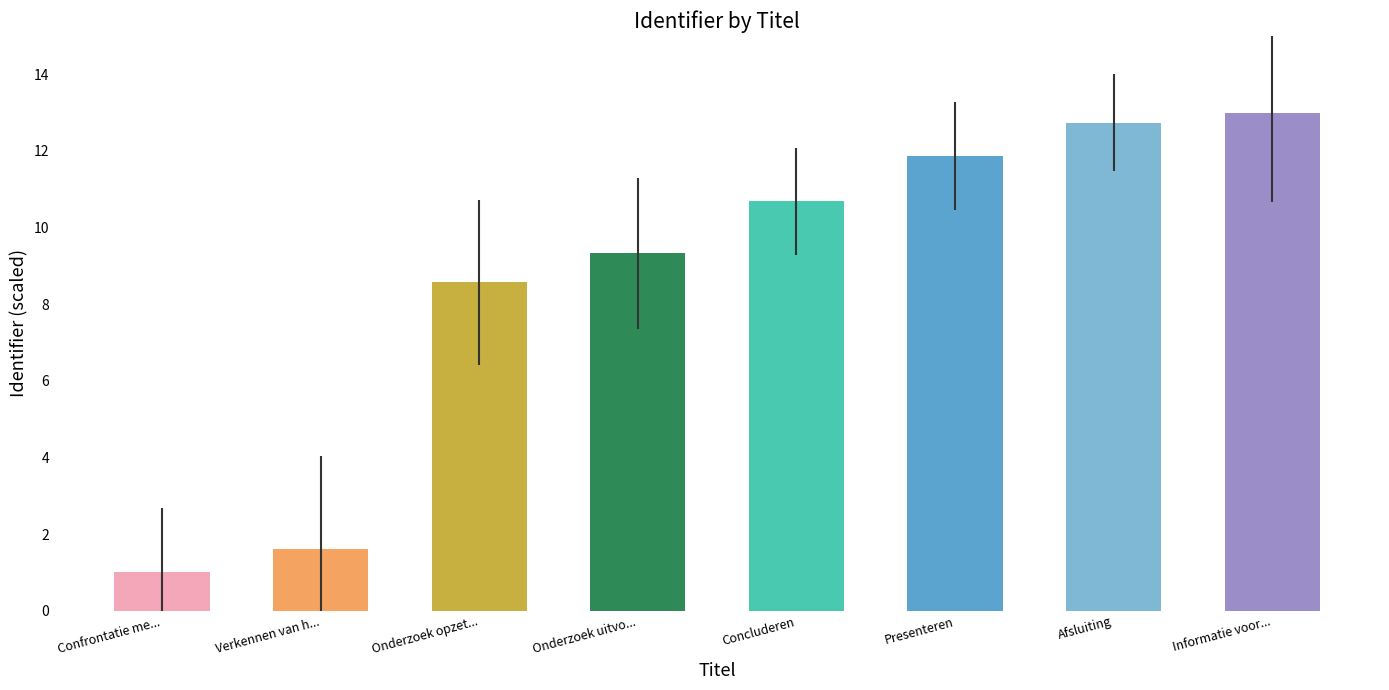

Rank the categories by value from highest to lowest.

Informatie voor..., Afsluiting, Presenteren, Concluderen, Onderzoek uitvo..., Onderzoek opzet..., Verkennen van h..., Confrontatie me...